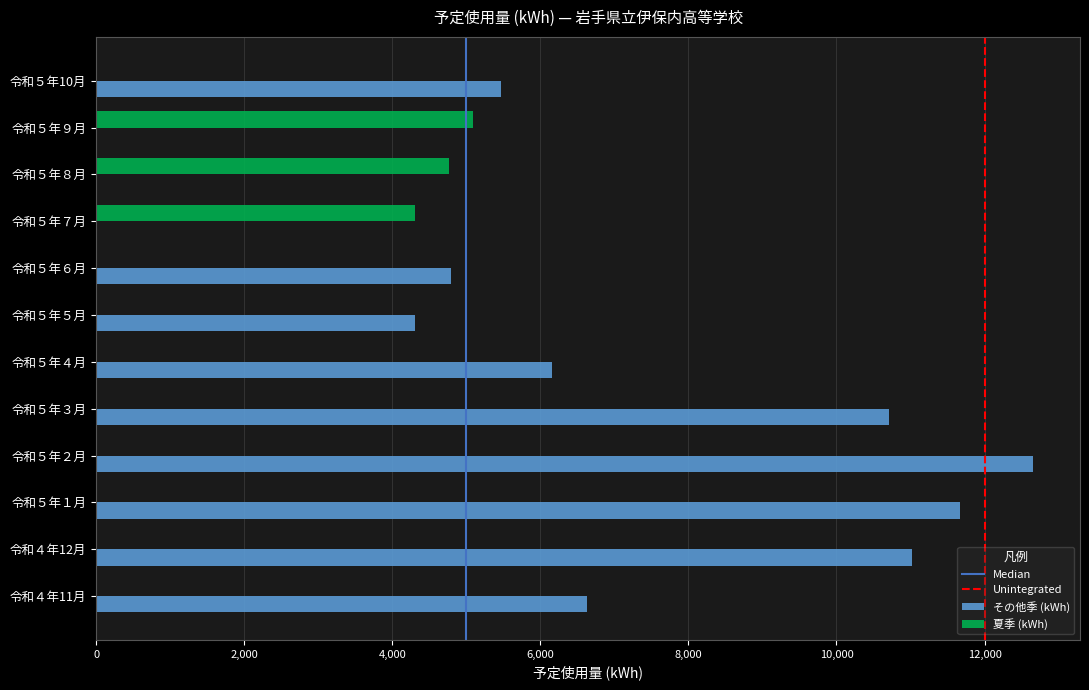

What is the sum of all その他季 (kWh) values?

73414